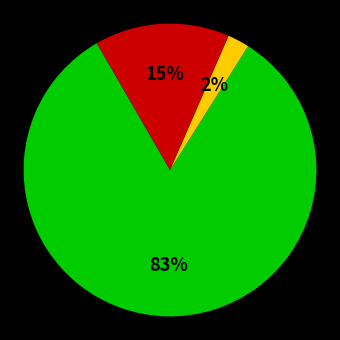

Does any single category account for the majority?

Yes